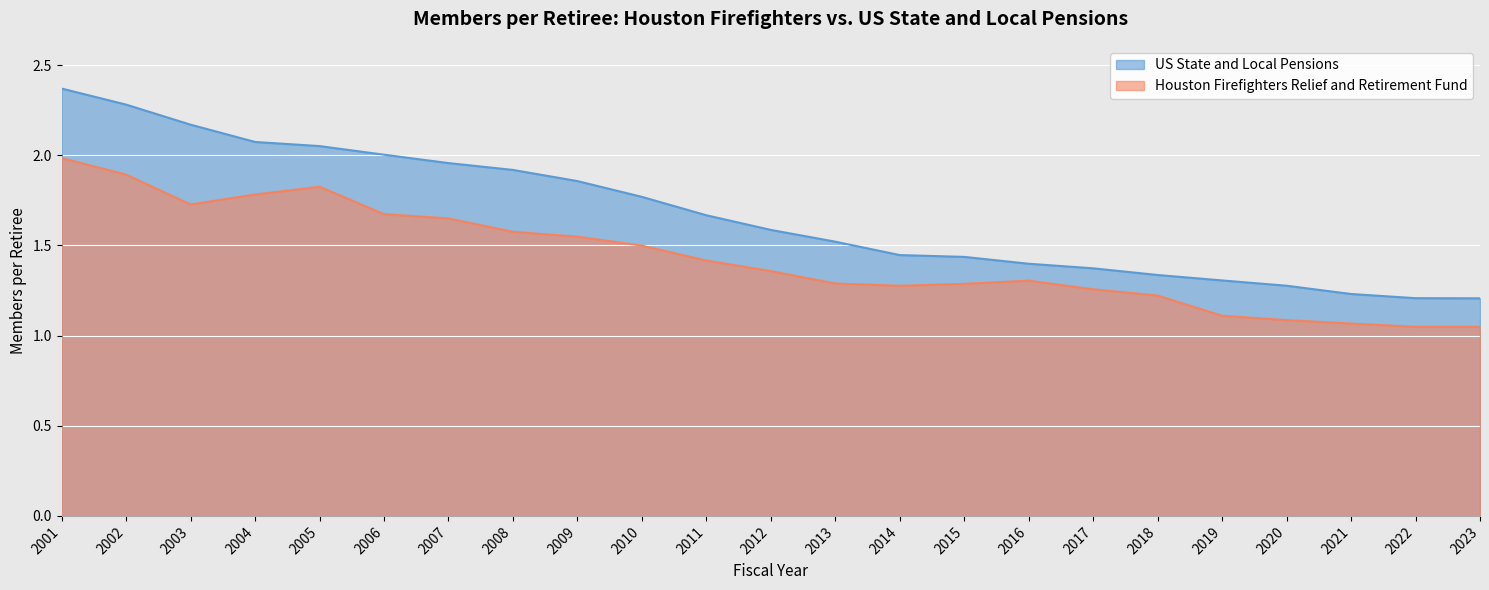

Between 2016 and 2019, which series saw the biggest shift?

Houston Firefighters Relief and Retirement Fund